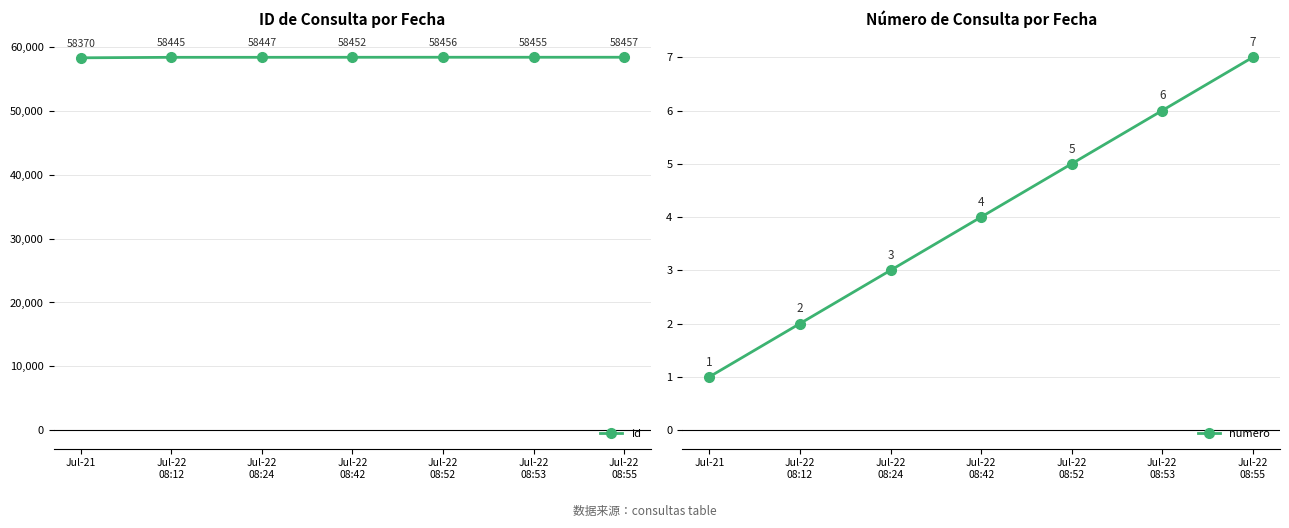

Where is numero nearest to the value 4?

Jul-22
08:42